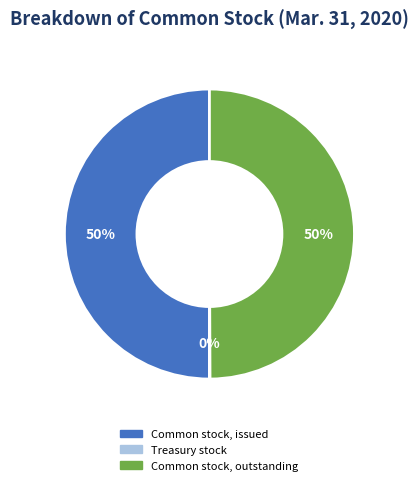

Do Common stock, outstanding and Common stock, issued together represent more than half of the pie?

Yes